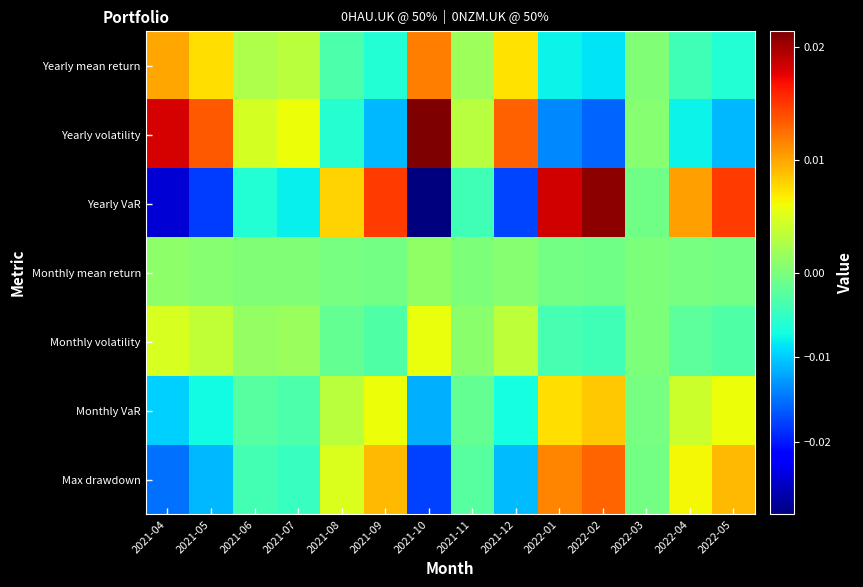

Between 2021-05 and 2021-09, which is larger?

2021-05